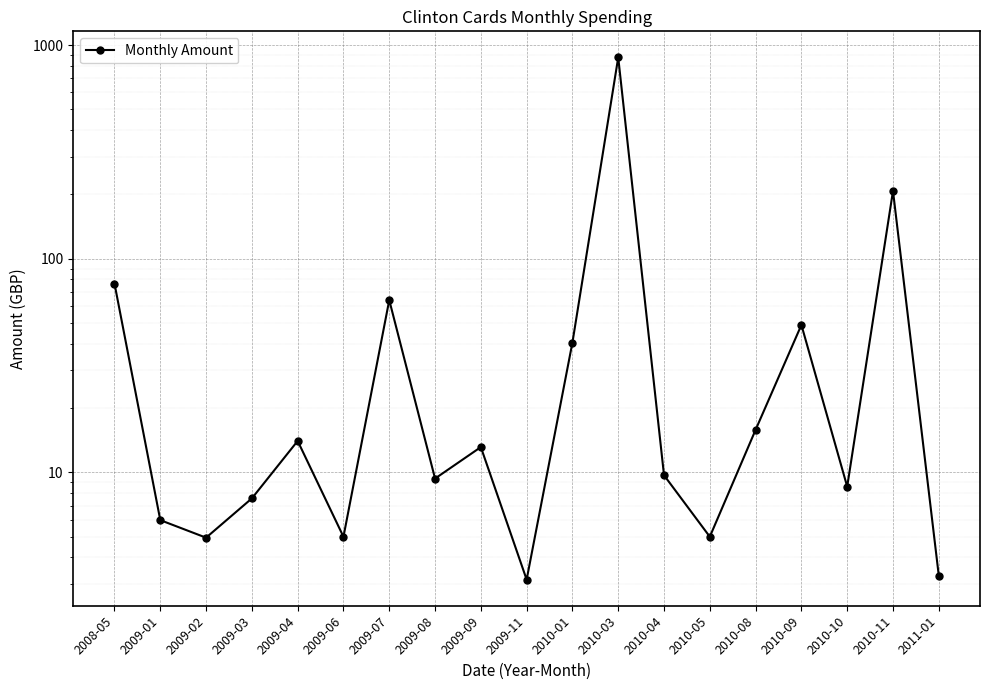

Reading left to right, transcribe all the data shown in this chart.

76.5	6.0	5.0	7.6	14.0	5.0	64.0	9.4	13.1	3.1	40.5	875.0	9.7	5.0	15.8	49.0	8.6	207.6	3.3